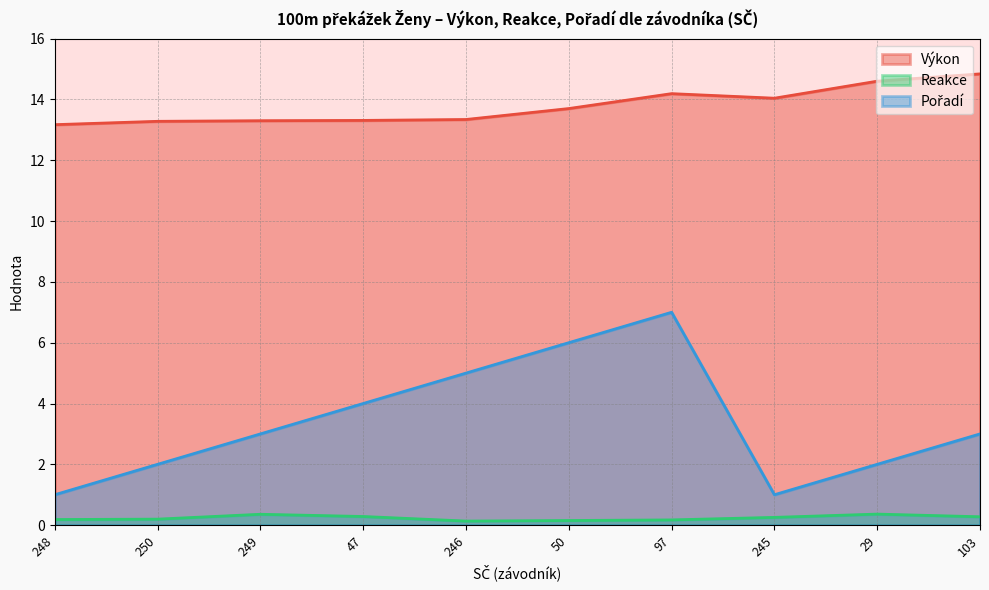

In Výkon, how many points are lower than both neighbors (excluding endpoints)?

1